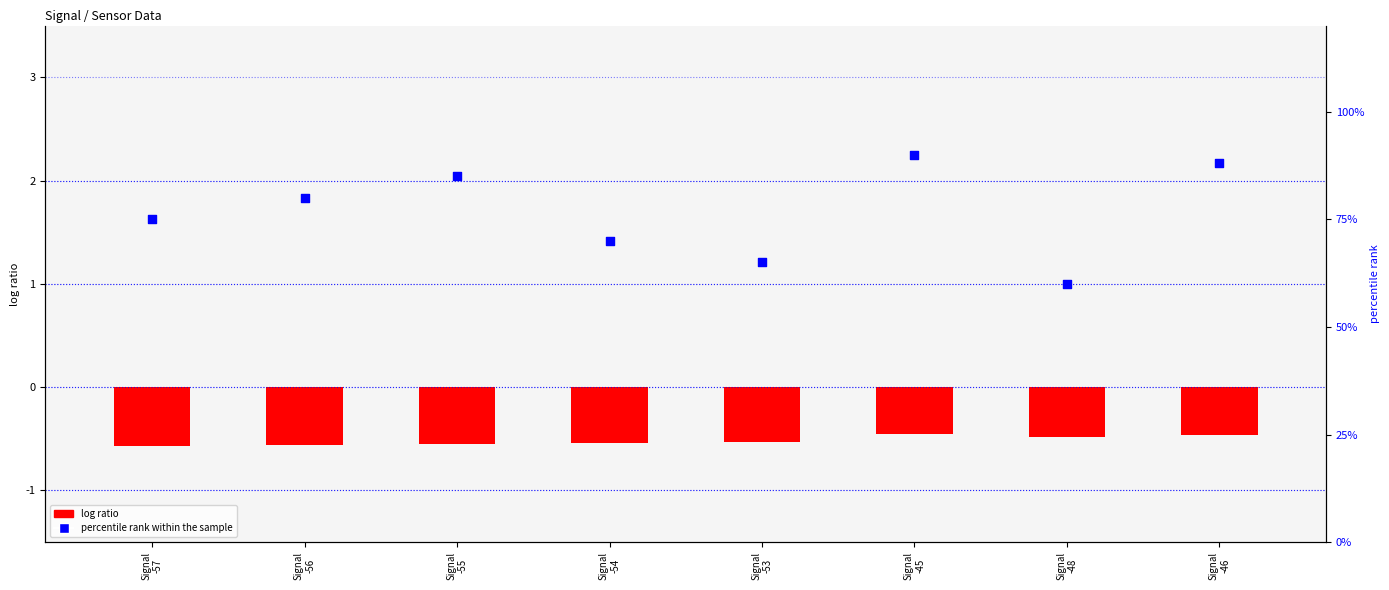

Which series has the largest total across all categories?

percentile rank within the sample